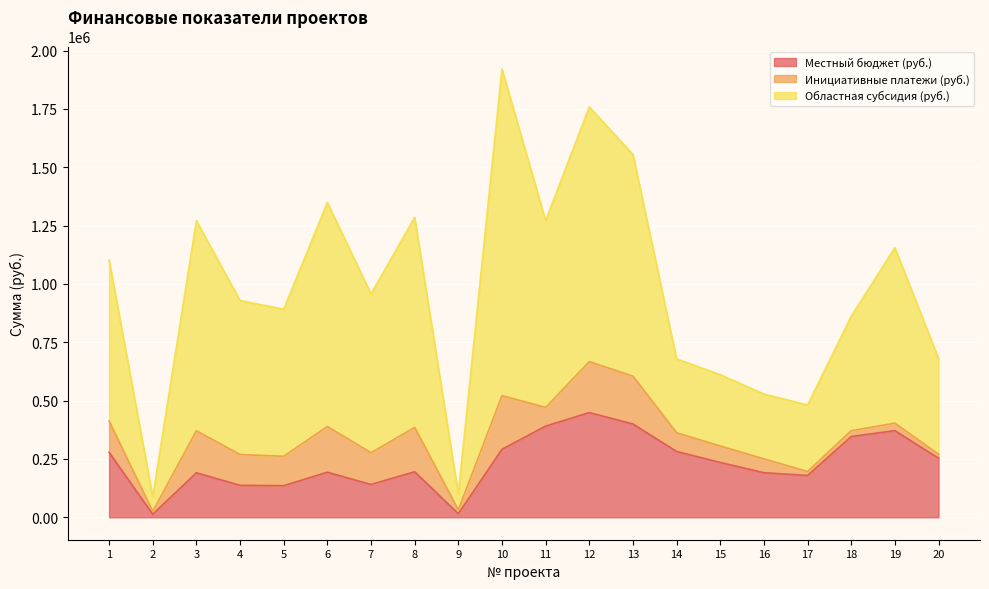

At which category is the sum across all series the highest?

10